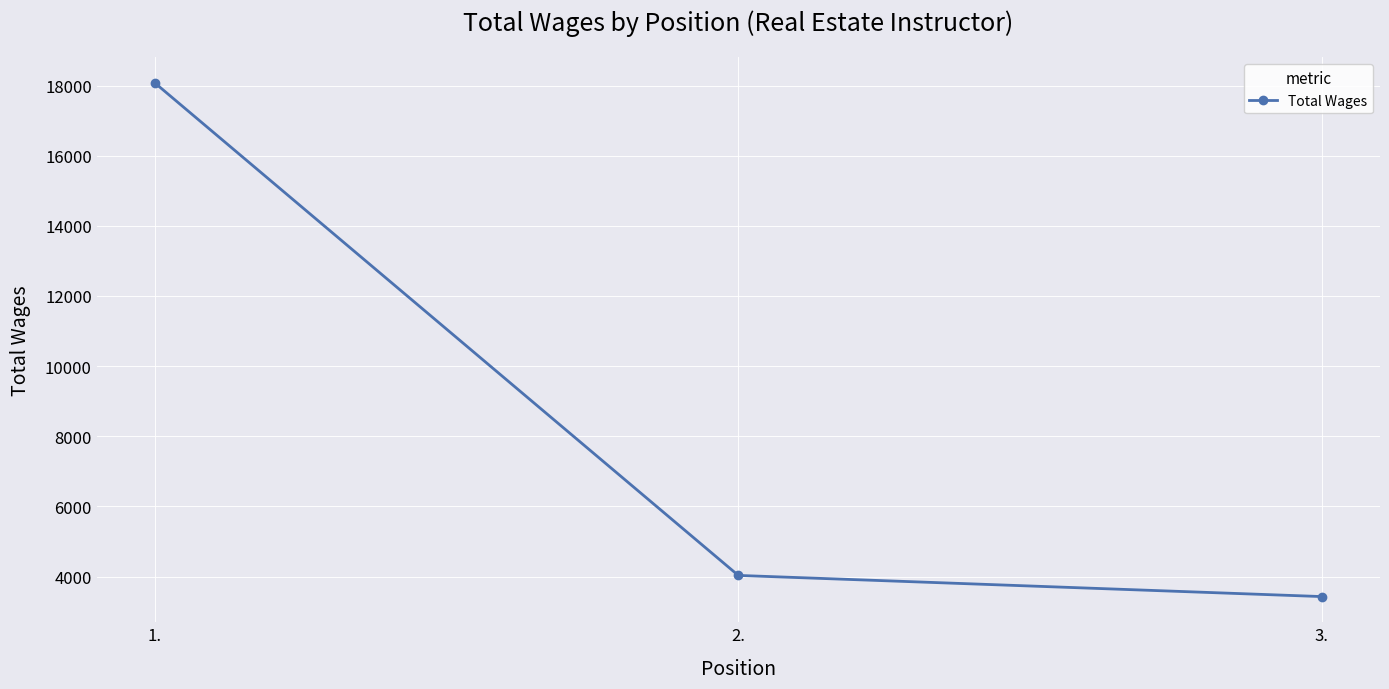

List the labels in order of value, largest first.

1., 2., 3.